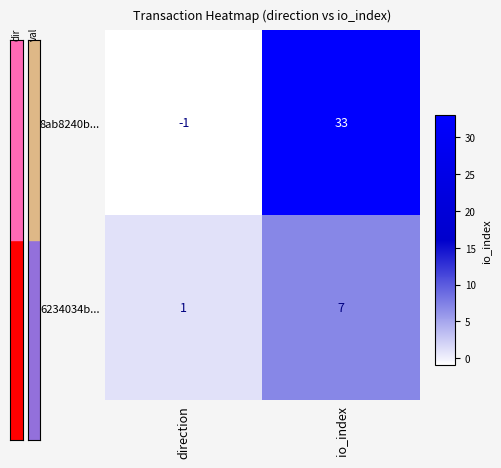

What is the sum of all 6234034b... values?

8